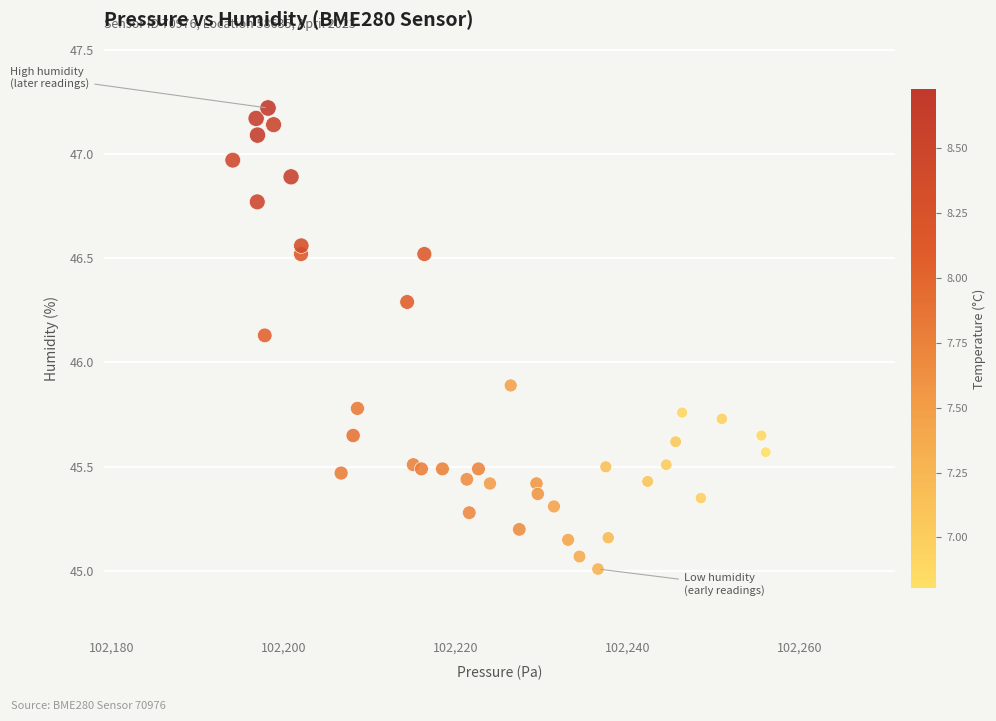

What is the range of Y values (max minus min)?

2.2